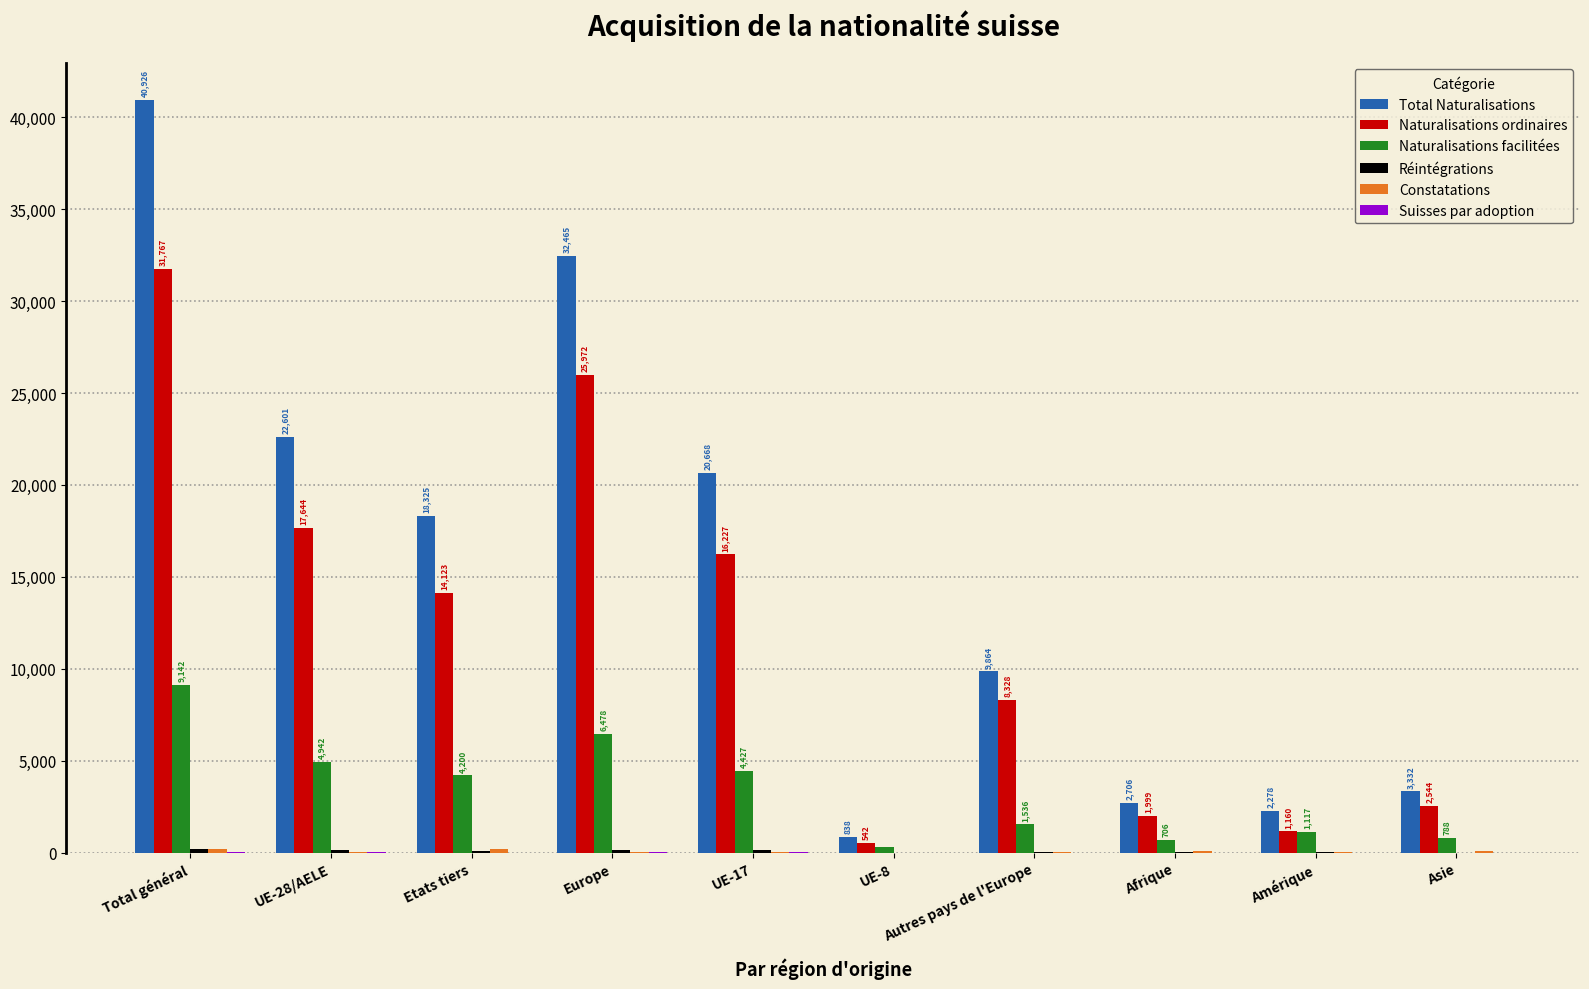

What is the sum of all Naturalisations facilitées values?

33632